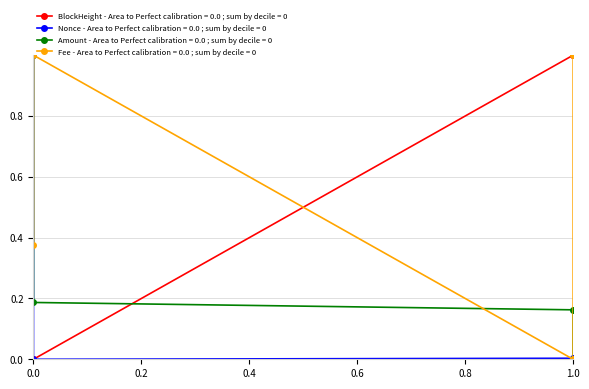

What is the maximum value shown in the chart?

1.0